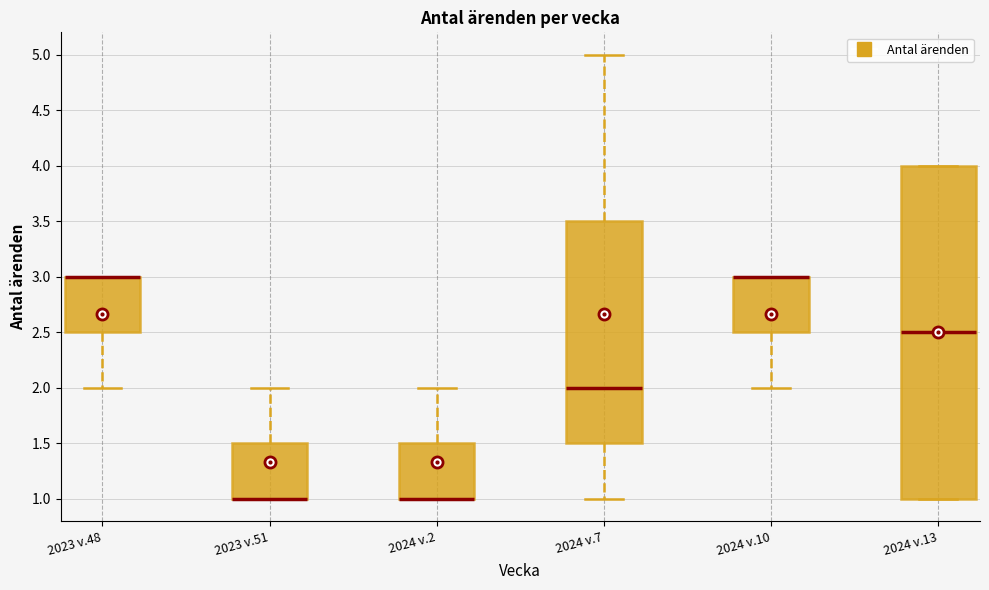

Which box is the tallest, from its lower edge to its upper edge?

2024 v.13